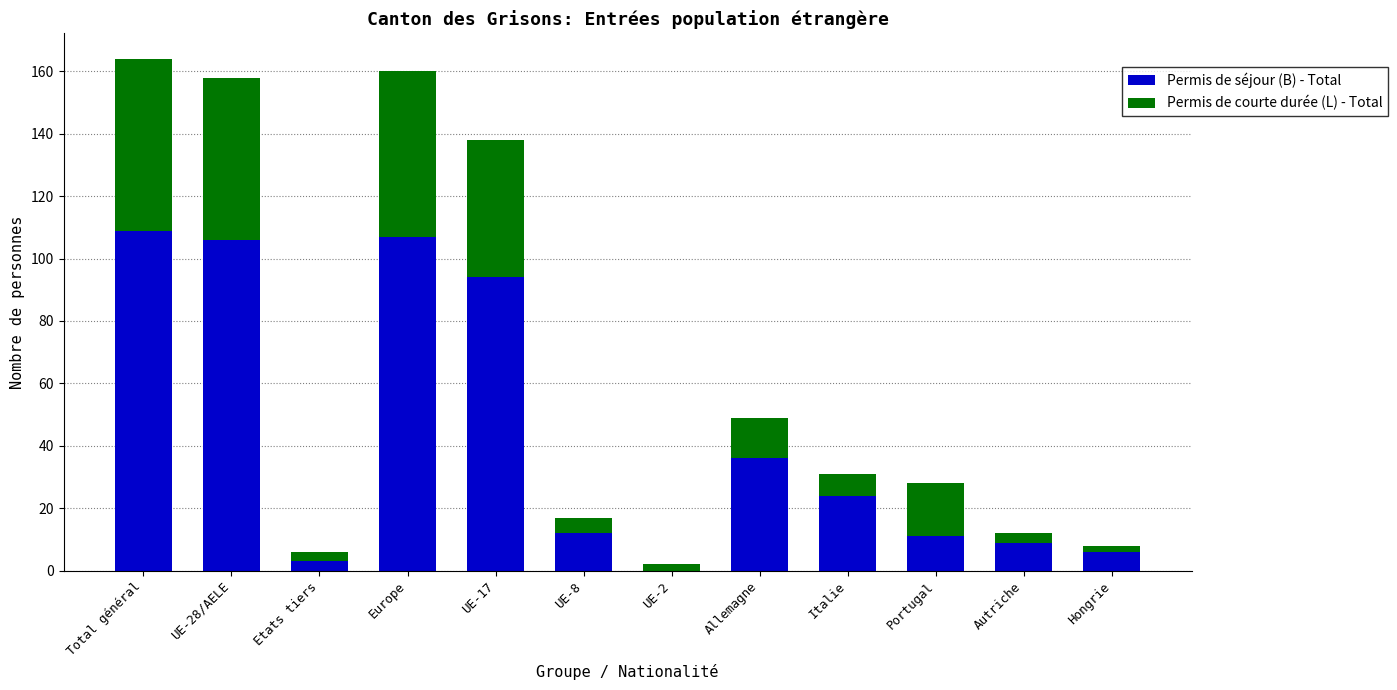

How many series are shown in this chart?

2